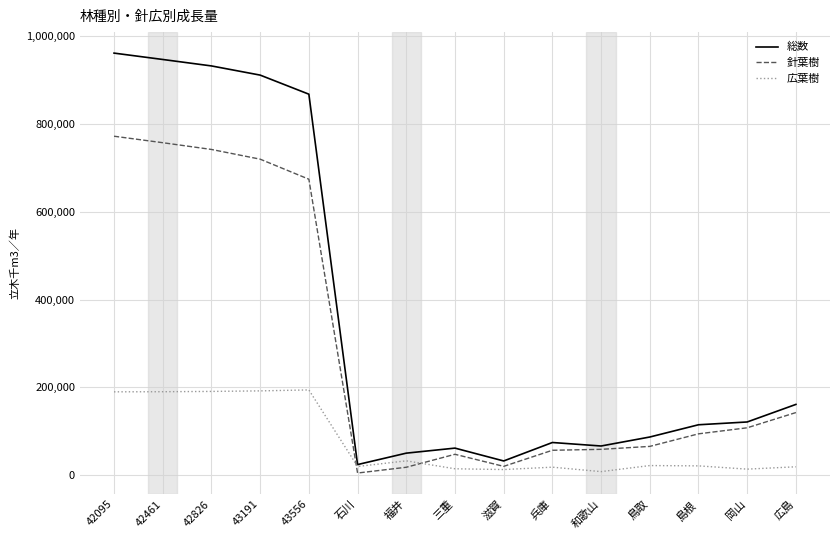

Which series has the largest total across all categories?

総数